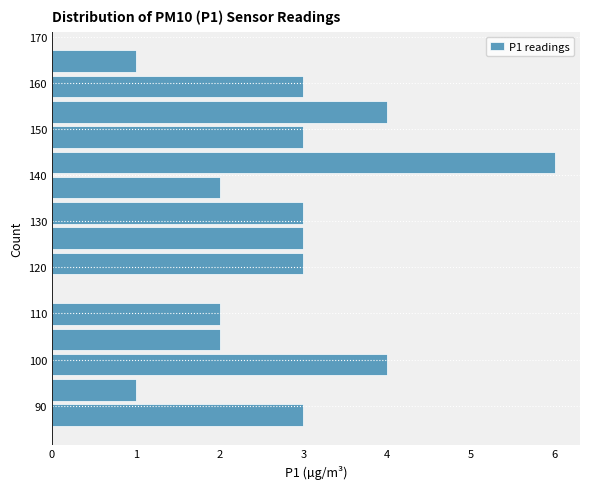

Over which range of the y-axis is the bar longest?

140 to 145